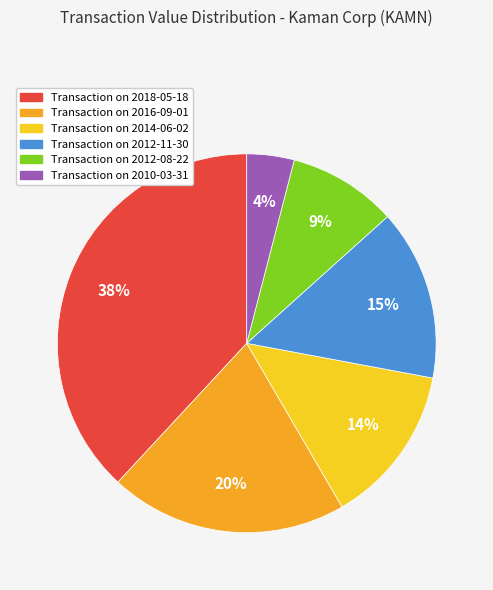

To the nearest percent, what is the difference between the largest and smallest slice percentages?

34%